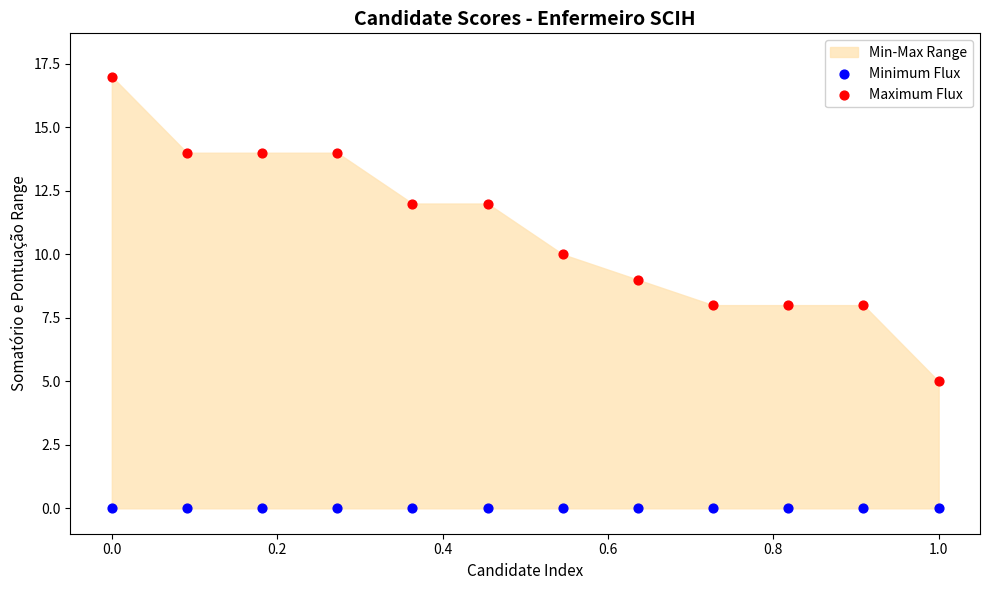

Which series contains the highest Y value?

Maximum Flux